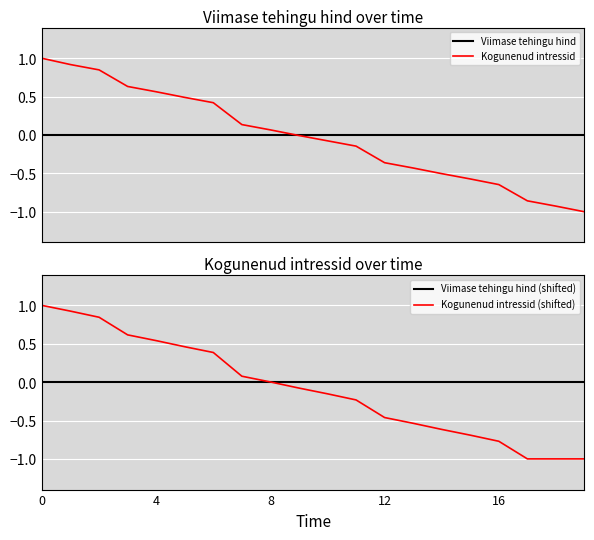

At how many categories does at least one series exceed 0?

9